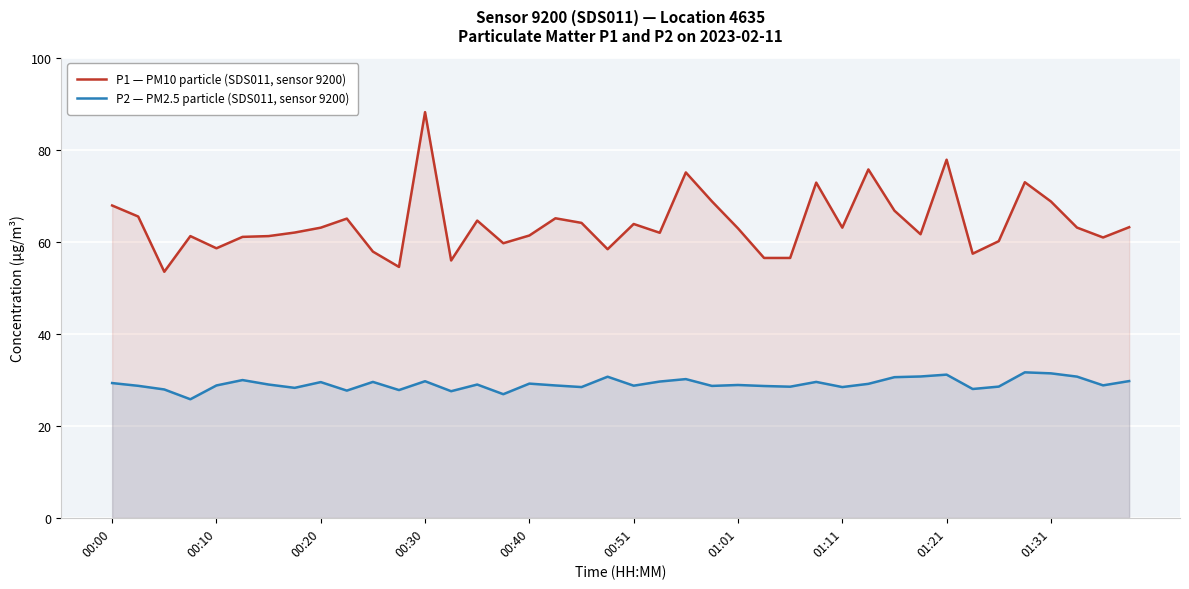

True or false: P2 — PM2.5 particle (SDS011, sensor 9200) and P1 — PM10 particle (SDS011, sensor 9200) intersect in this chart.

False